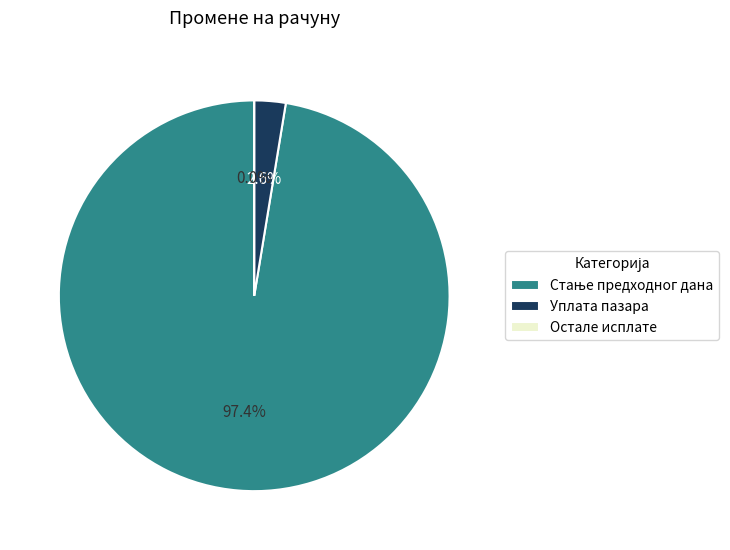

Approximately how many times larger is the value at Стање предходног дана compared to Уплата пазара?

37.6